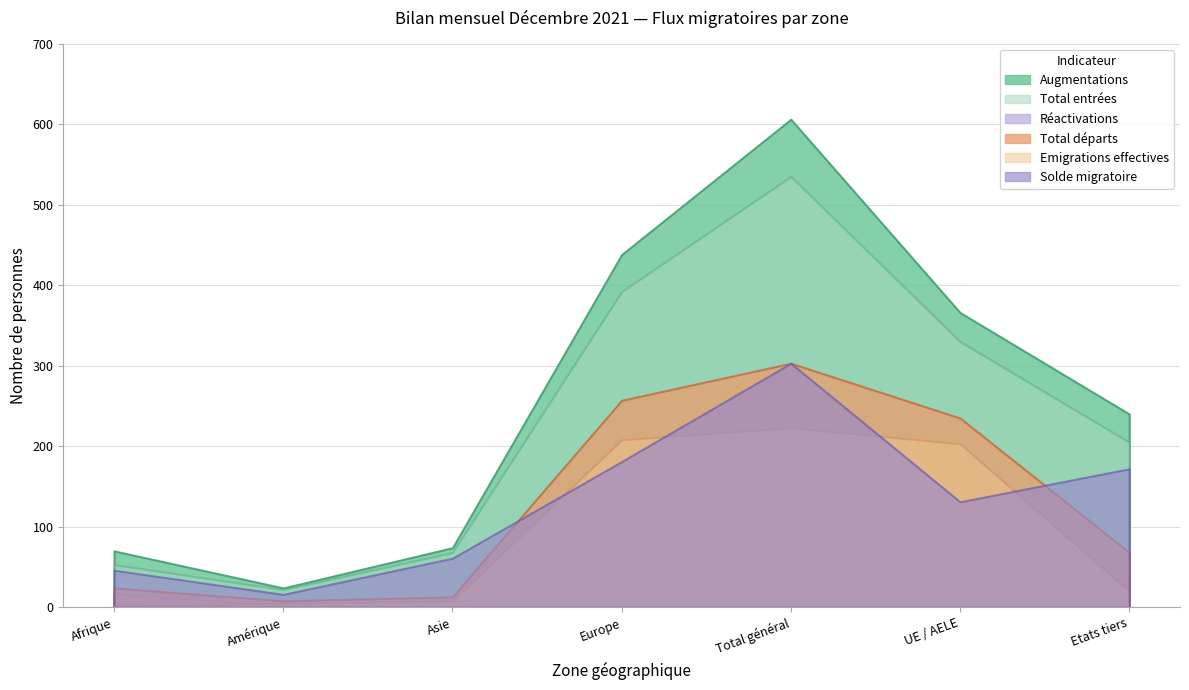

What is the label of the 1st point from the left?

Afrique